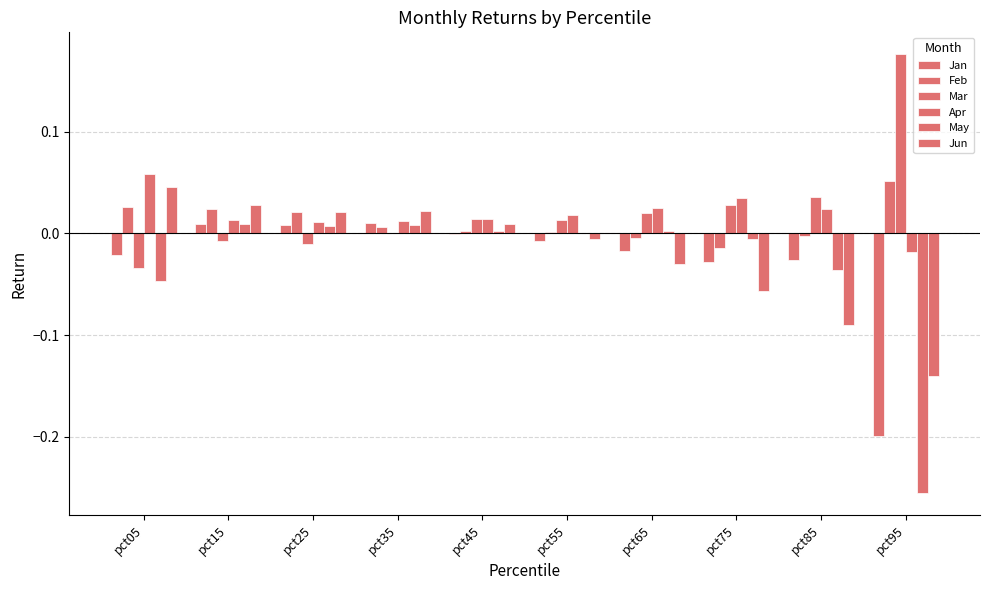

How many data points does each series have?

10